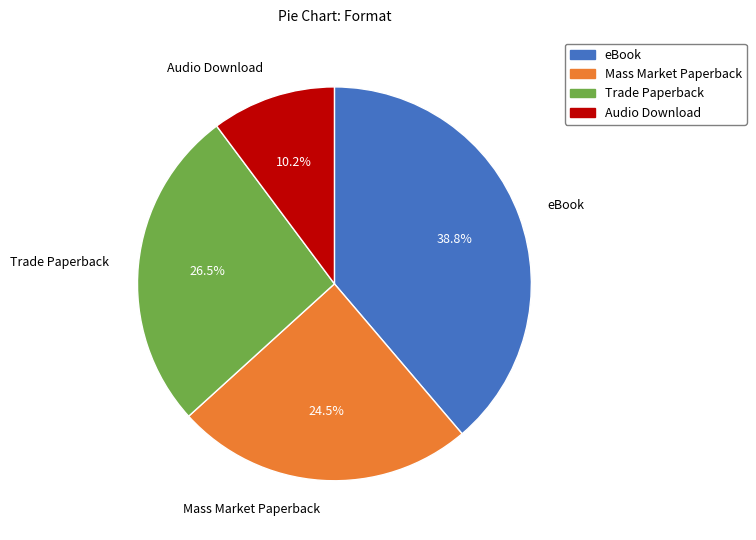

Is the sum of Trade Paperback and Audio Download greater than half?

No